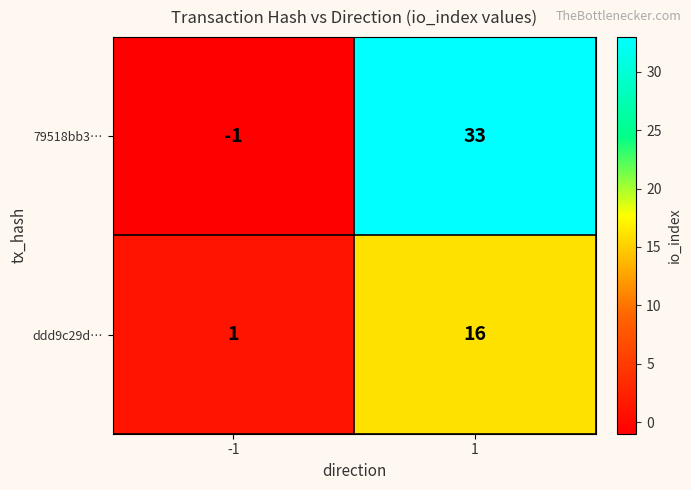

How many distinct data groups are displayed?

2